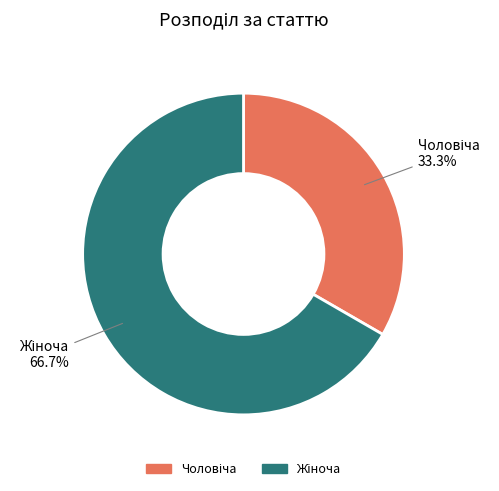

Which slice is the smallest?

Чоловіча